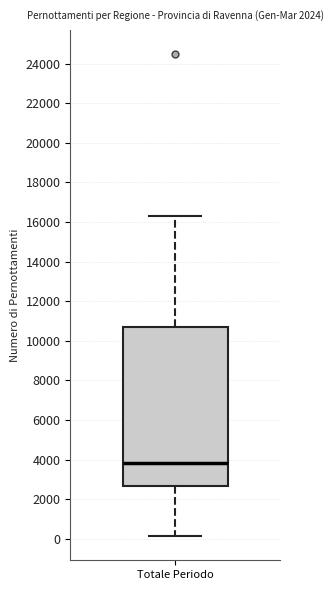

Read this box plot against the y-axis: the position of the median line, the range covered by the box, and the ends of both whiskers. The values are not printed on the chart, so give them approximately, as read against the axis.

median 3800, box 2600 to 10600, whiskers 200 to 16400